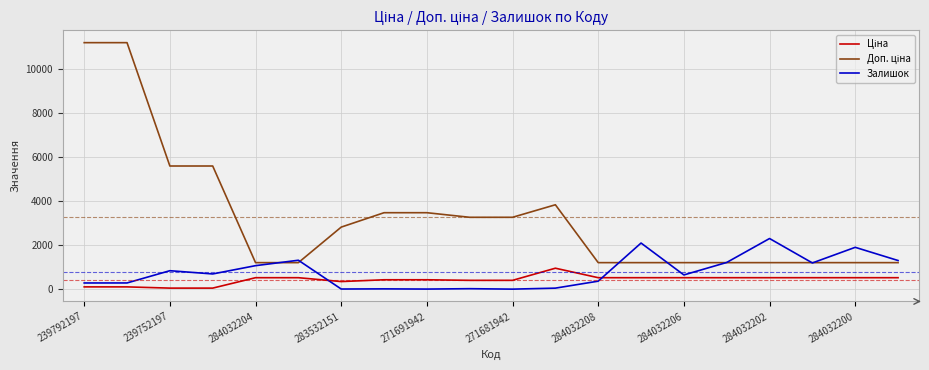

What is the maximum value shown in the chart?

11182.0